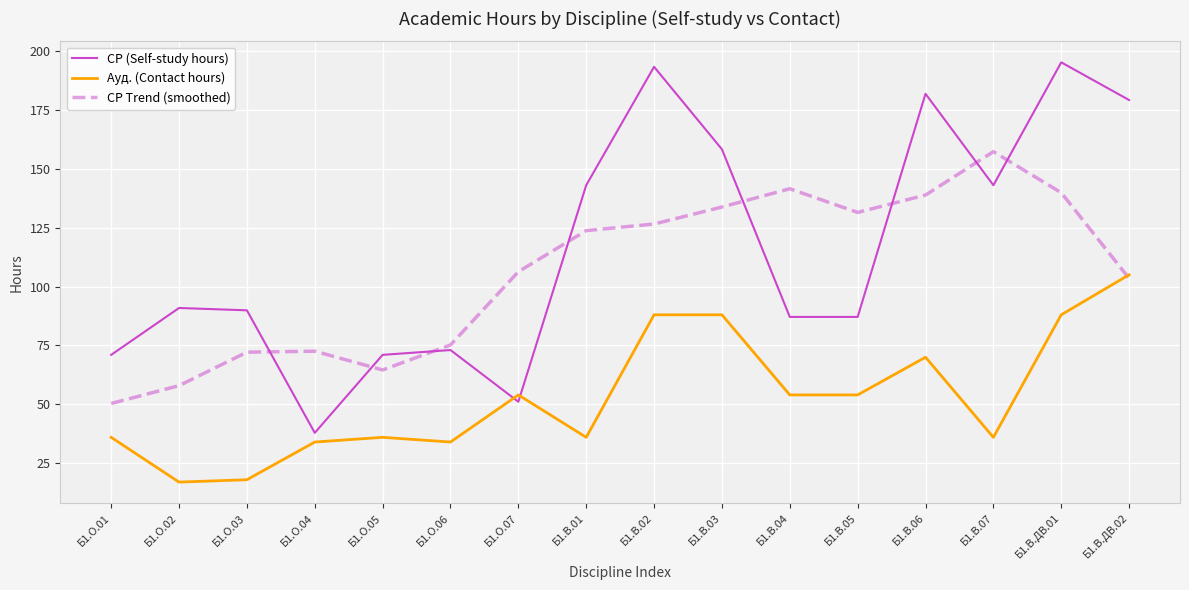

What is the sum of the Ауд. (Contact hours) values at Б1.В.03 and Б1.В.04?

142.0